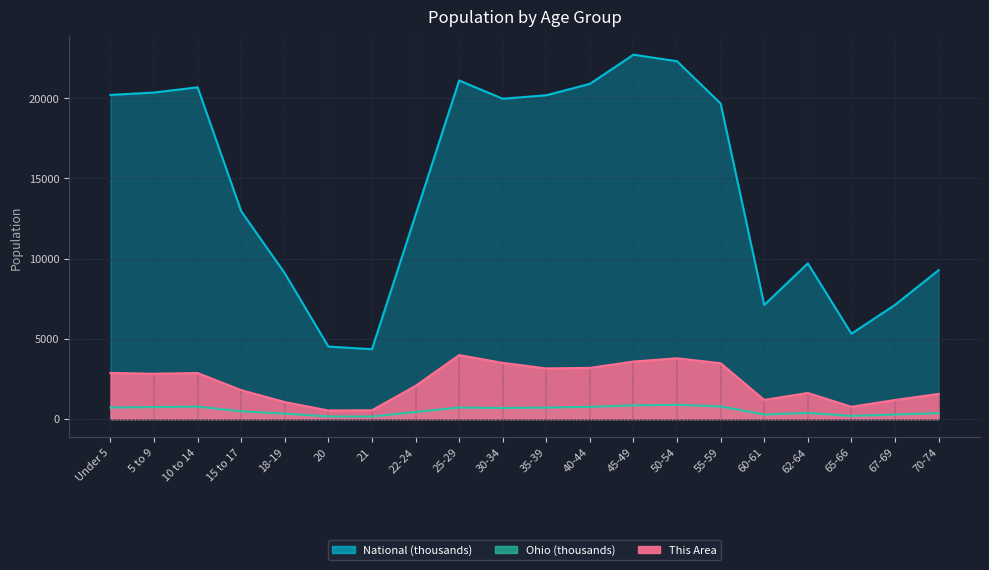

What is the label of the 2nd point from the left?

5 to 9